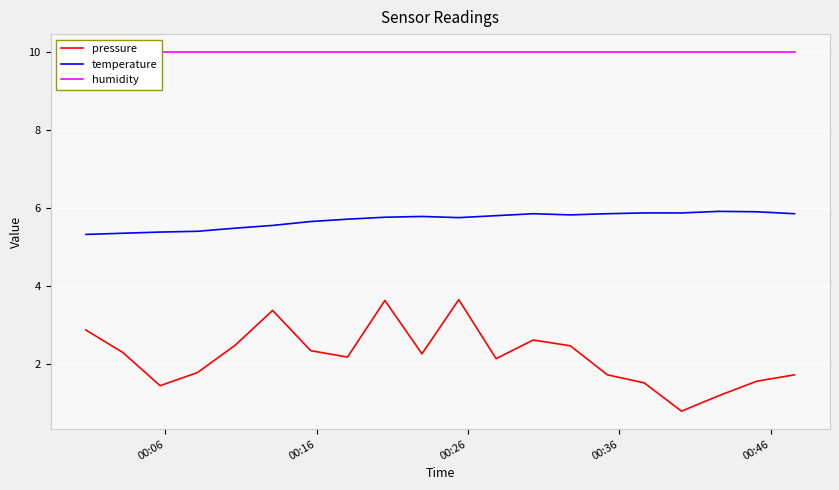

True or false: pressure and temperature intersect in this chart.

False